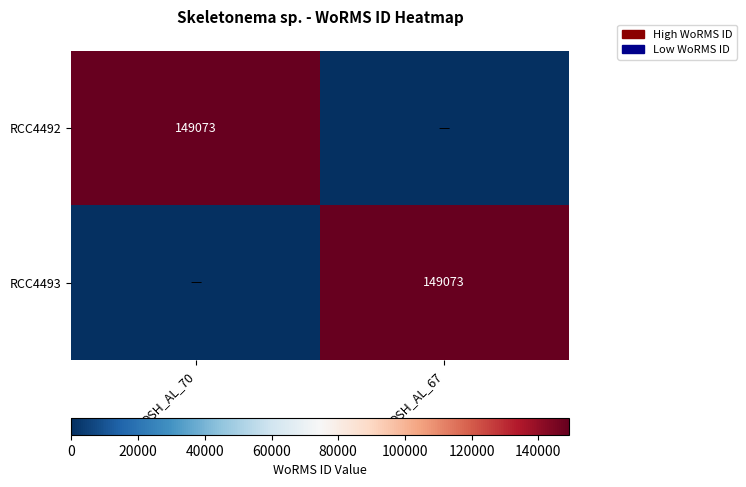

Which label corresponds to the largest value in the chart?

OSH_AL_70